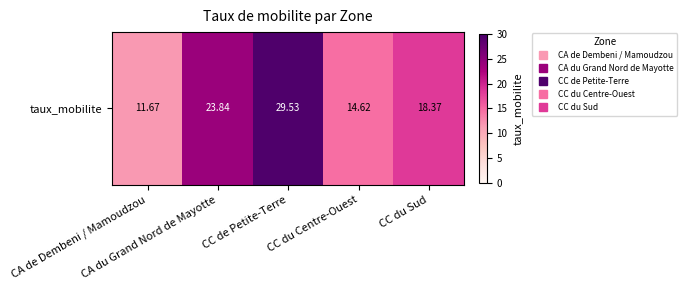

The chart shows a value of 23.8 at CA du Grand Nord de Mayotte. True or false?

True